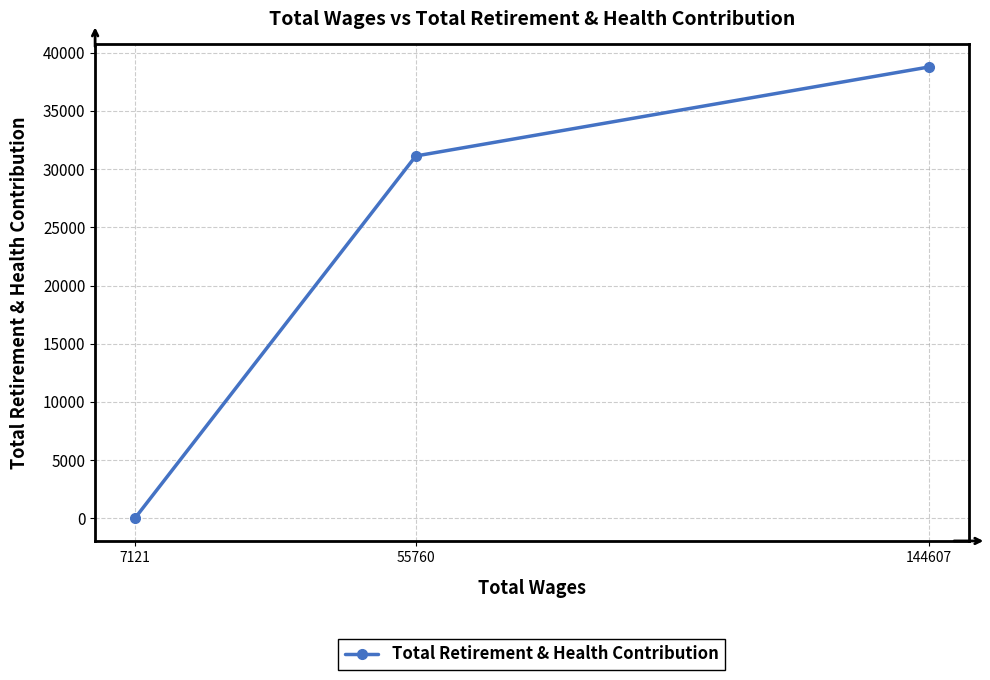

Where does the data first go above 31123?

144607